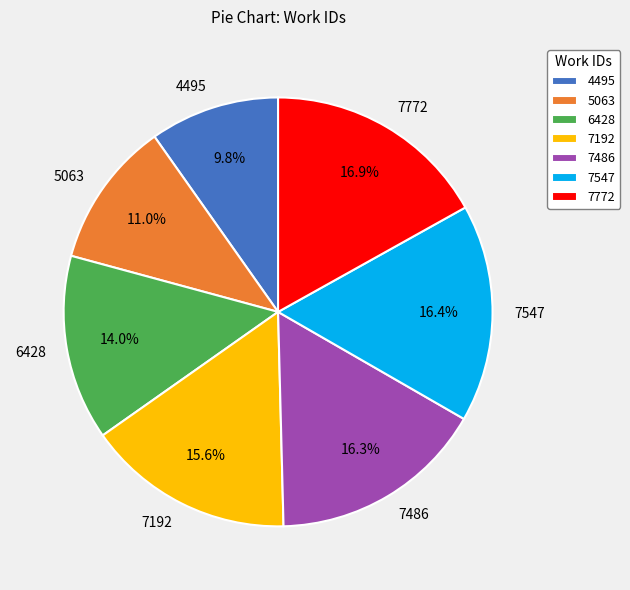

How many slices are in this pie chart?

7